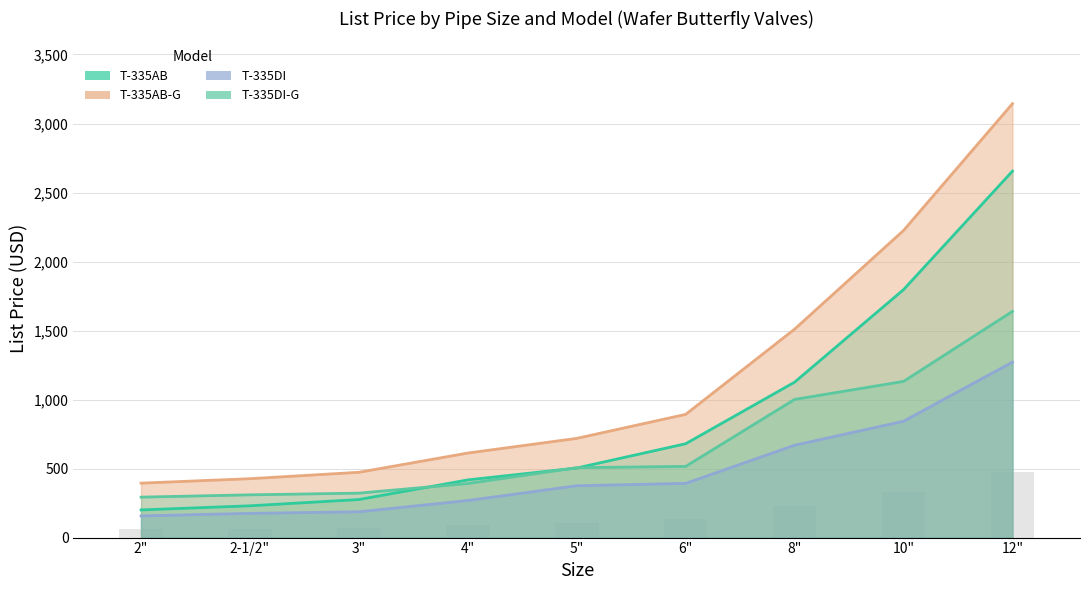

How many series are shown in this chart?

4